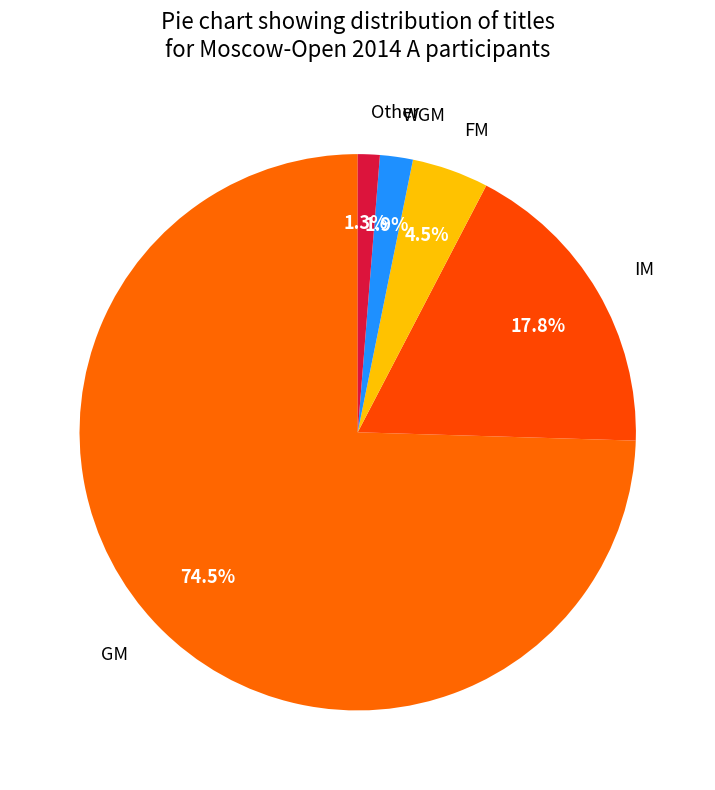

Is it true that GM is 66% of the pie?

False